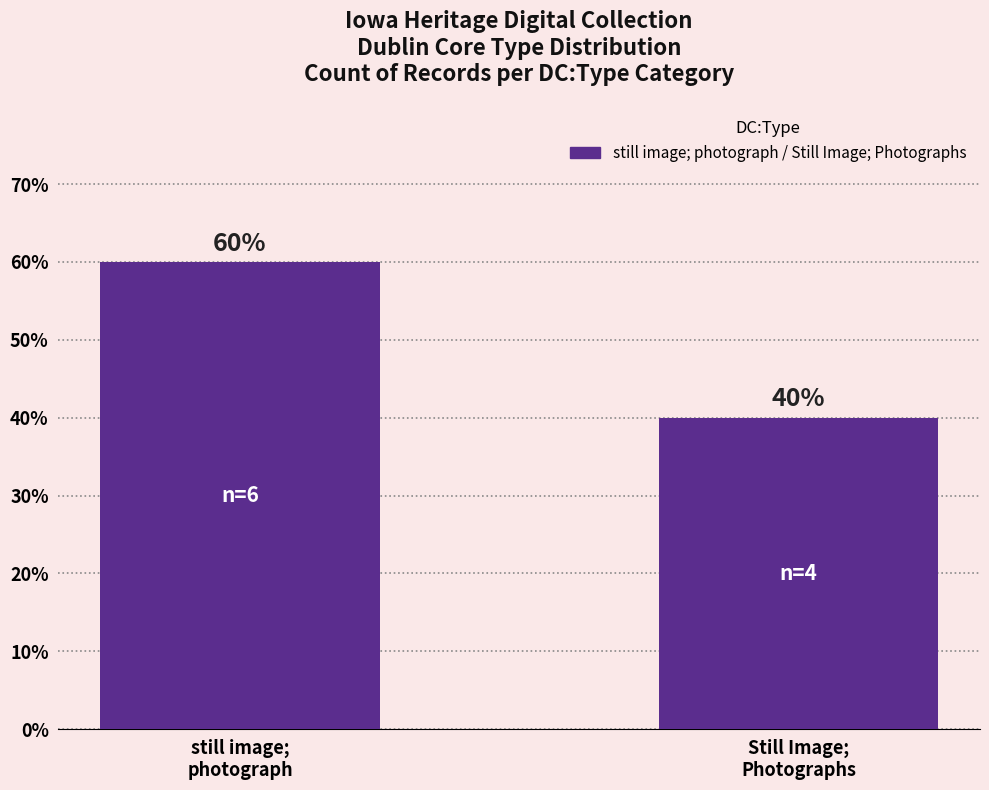

Are the bars grouped side by side (vs. stacked)?

No